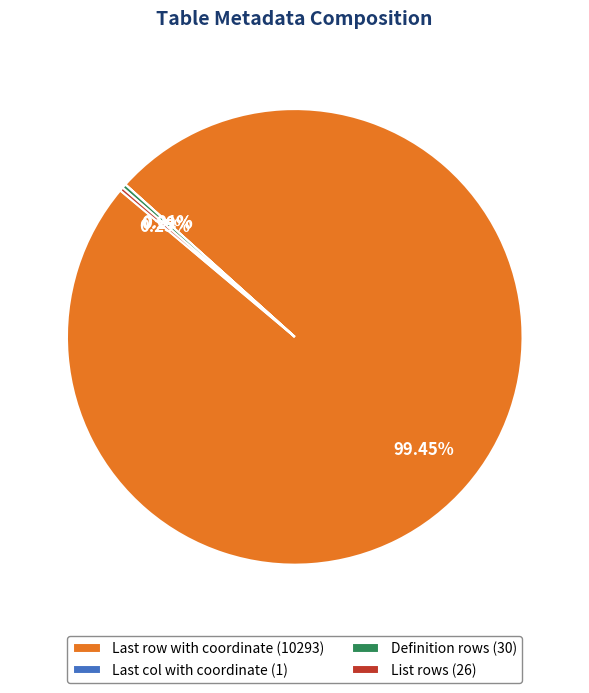

The Definition rows slice represents 13% of the pie. True or false?

False